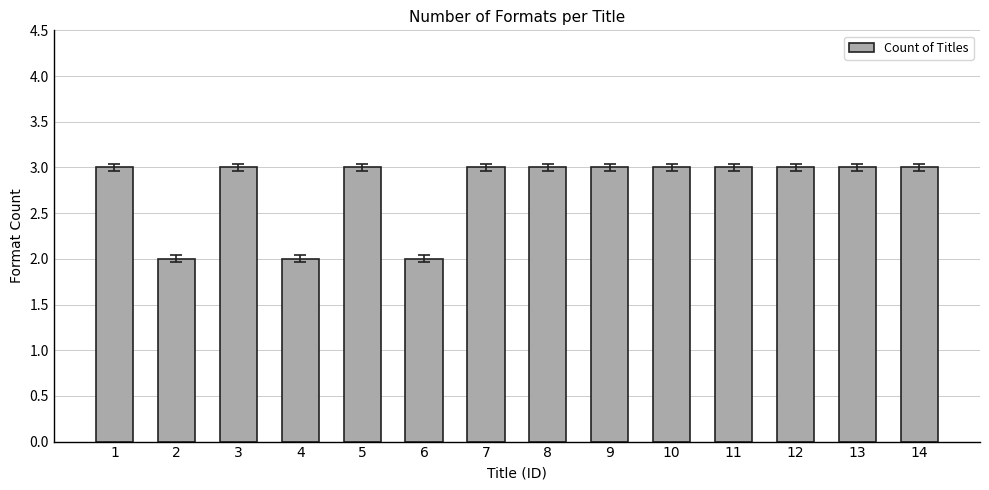

What is the value of the 2nd bar from the left?

2